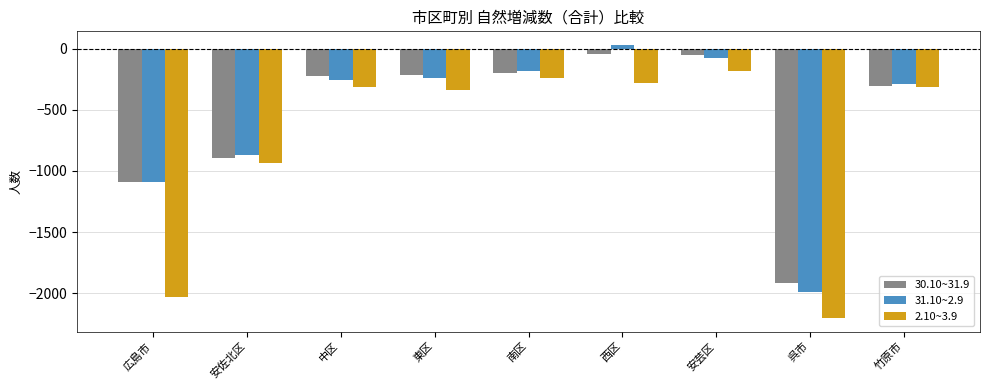

Which series changed the most between 広島市 and 東区?

2.10~3.9